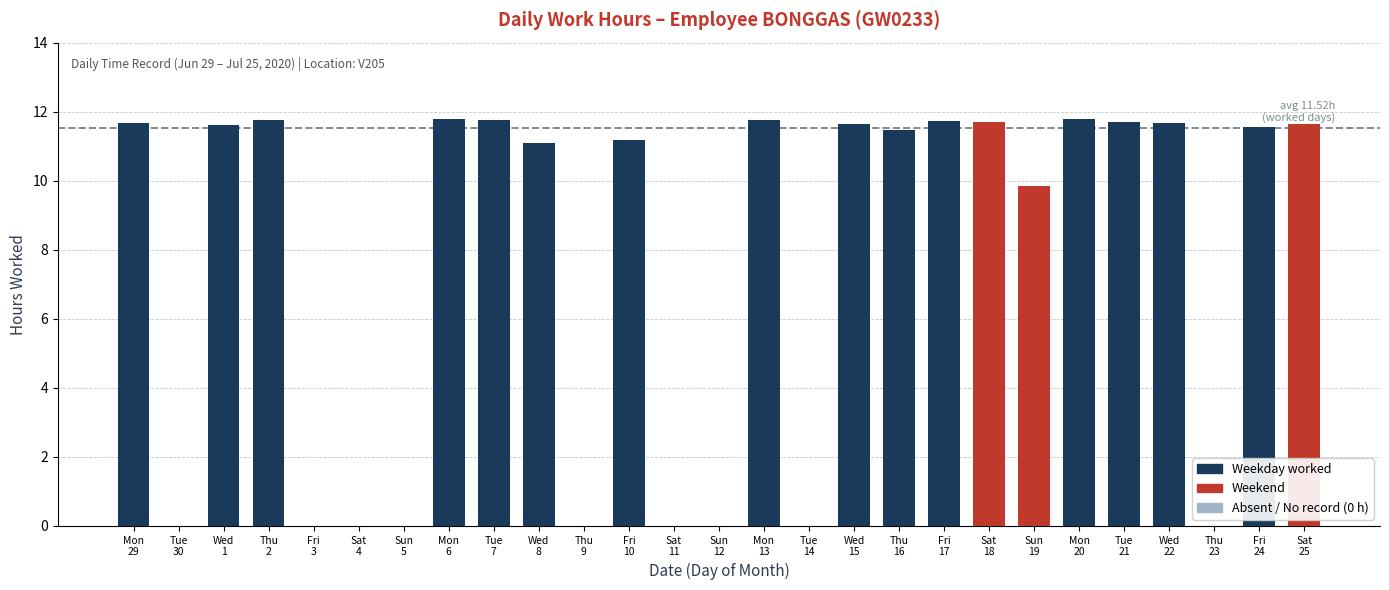

What is the greatest value displayed?

11.8